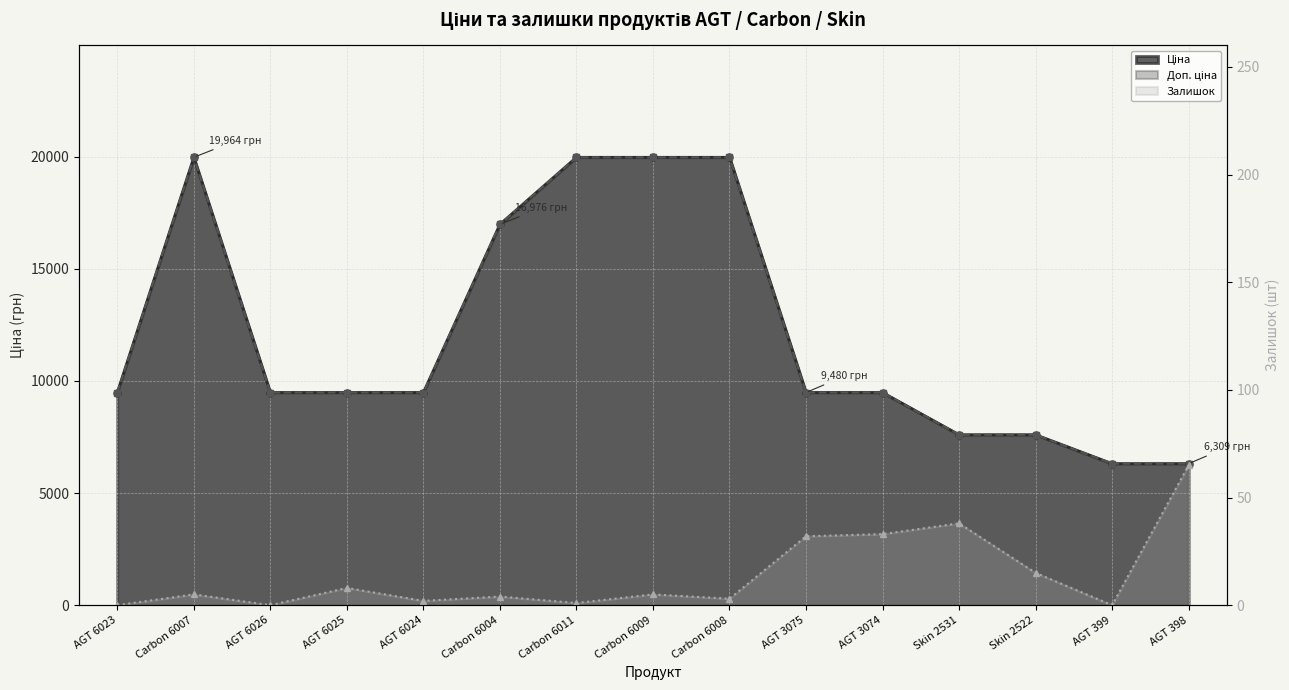

What is the greatest value displayed?

19964.2